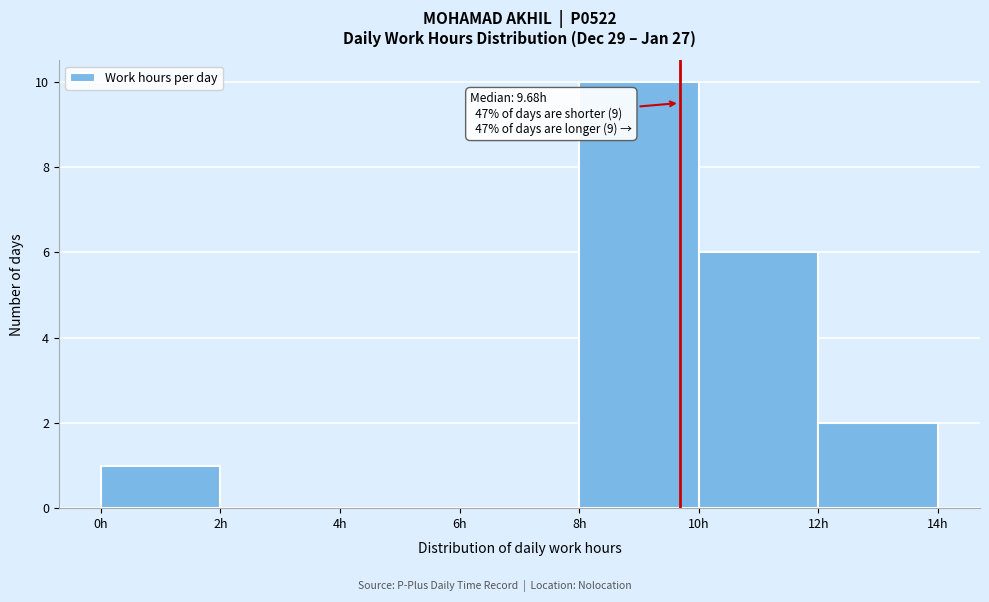

Which range on the x-axis has the tallest bar?

8 to 10